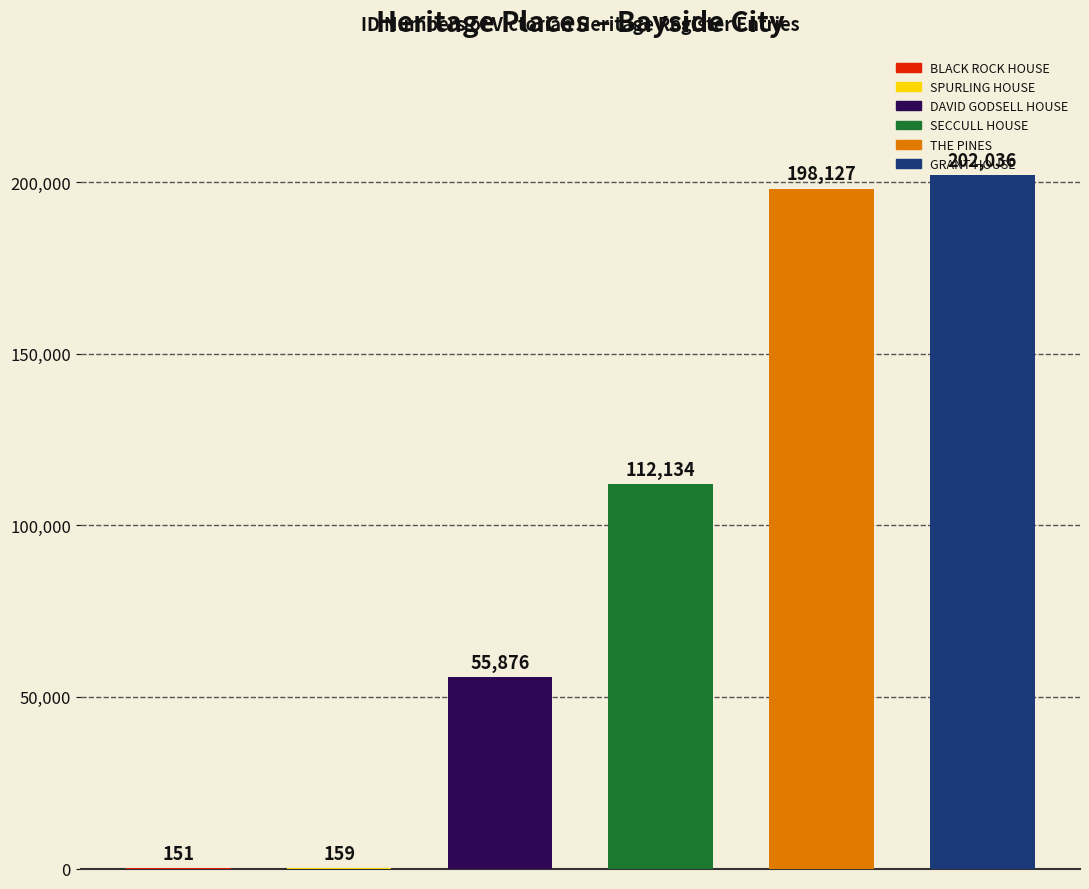

The value at SPURLING HOUSE is 159. True or false?

True